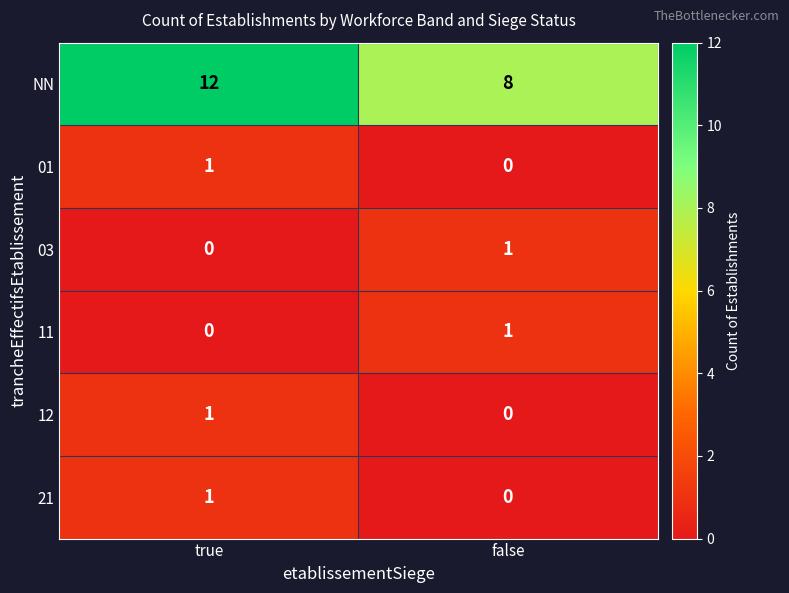

The 03 series shows 0 at true. True or false?

True